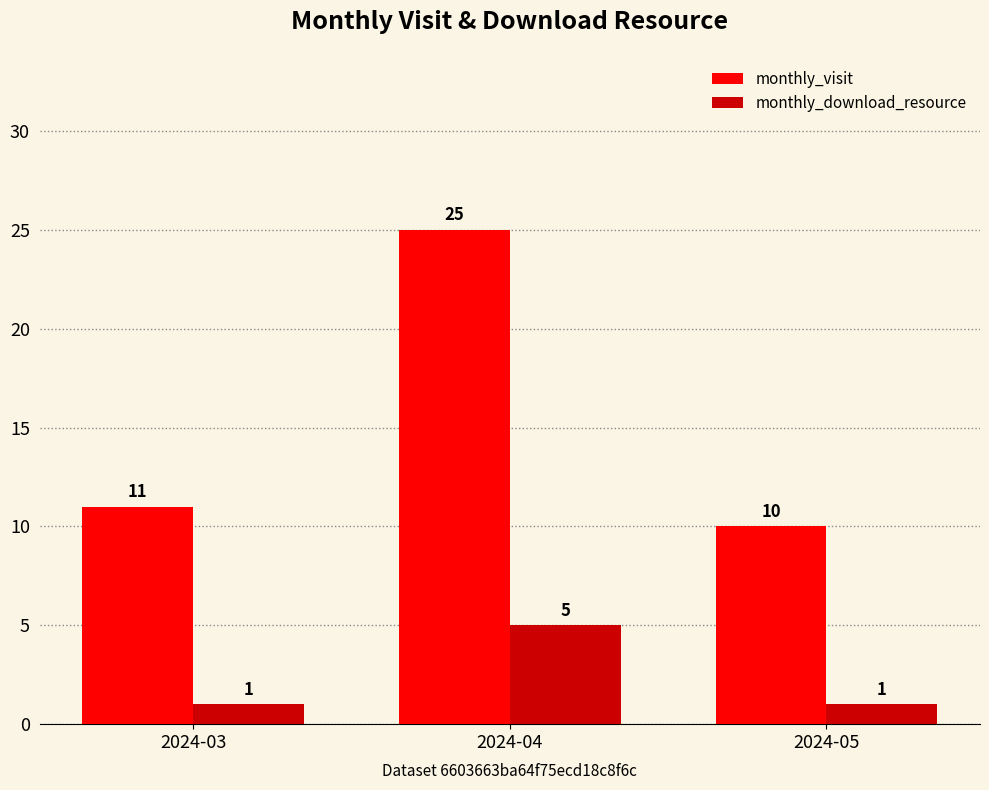

Is it true that monthly_visit equals 14 at 2024-03?

False